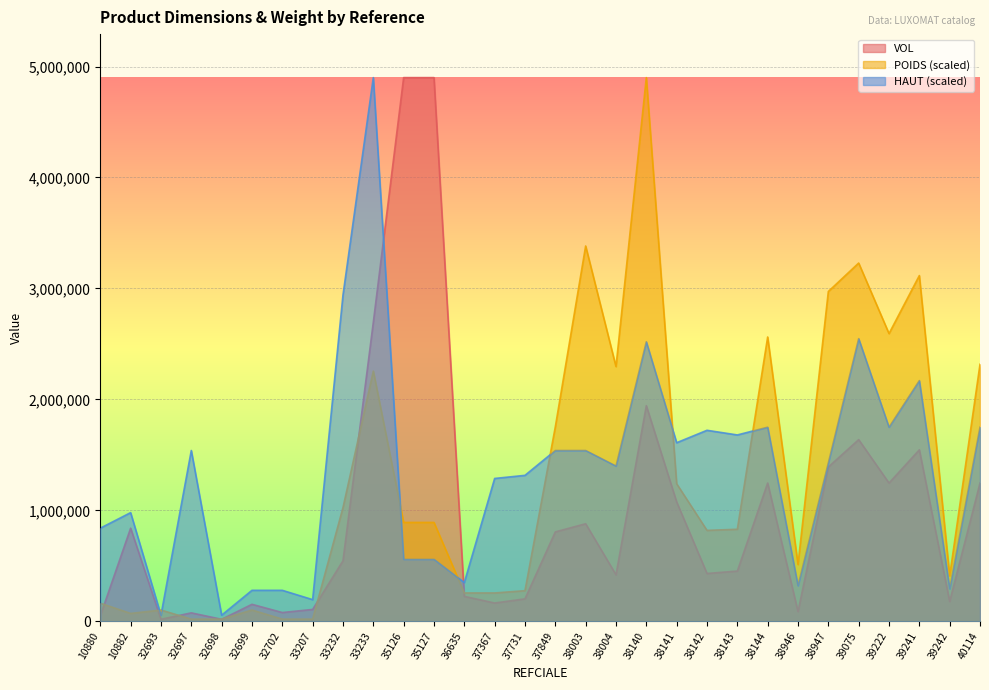

Which series has the largest range (max minus min)?

VOL